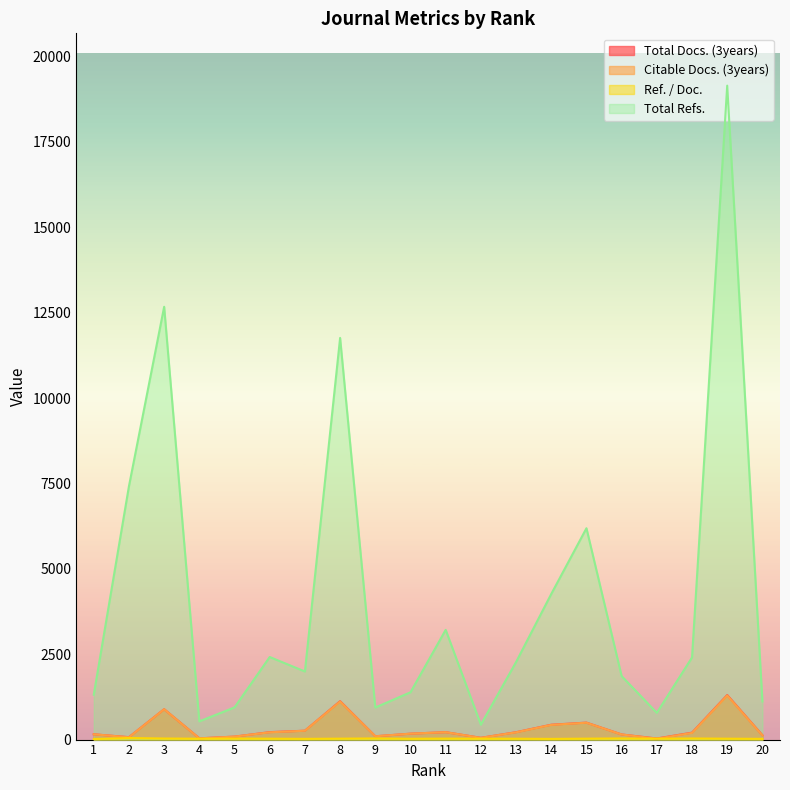

How many interior local valleys does the Citable Docs. (3years) series have?

5